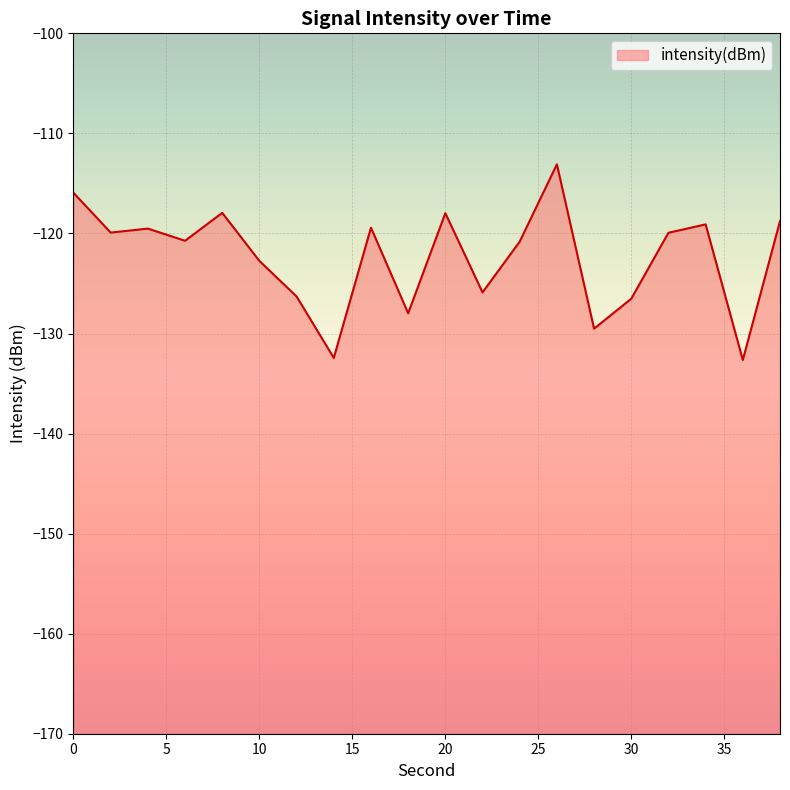

What is the change in value from 24 to 30?

-5.7